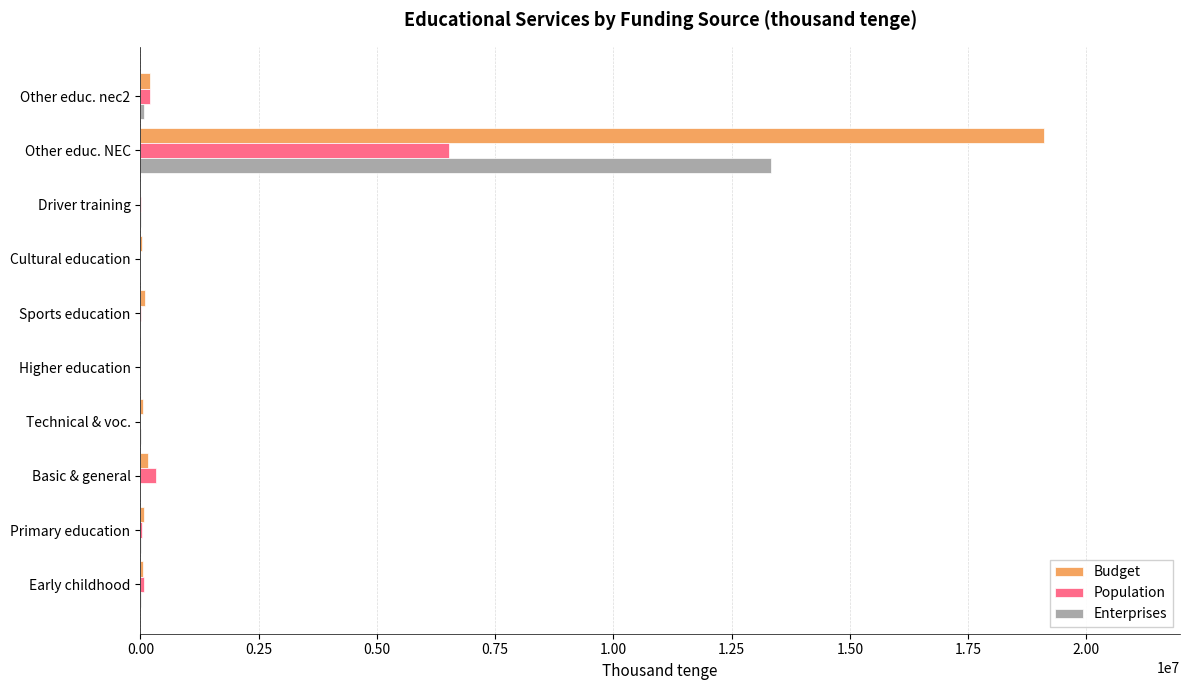

What is the sum of all Enterprises values?

13477987